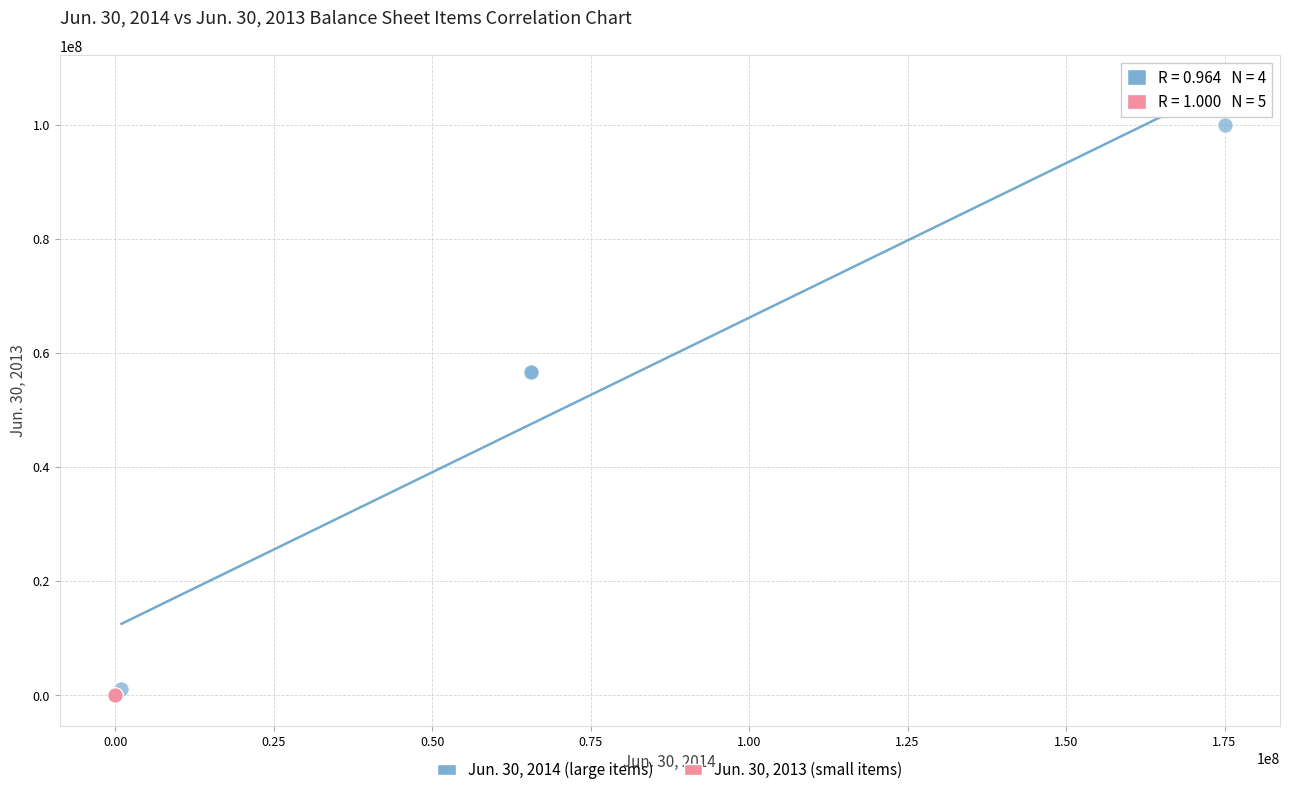

Which series contains the highest Y value?

Jun. 30, 2014 (large items)